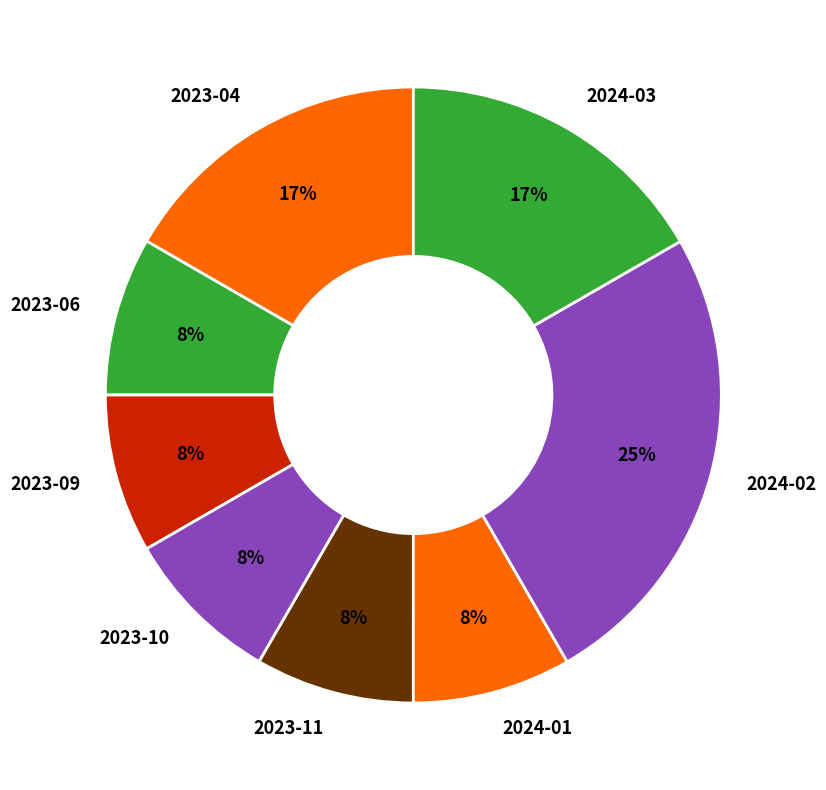

To the nearest percent, what portion does 2024-03 represent?

17%